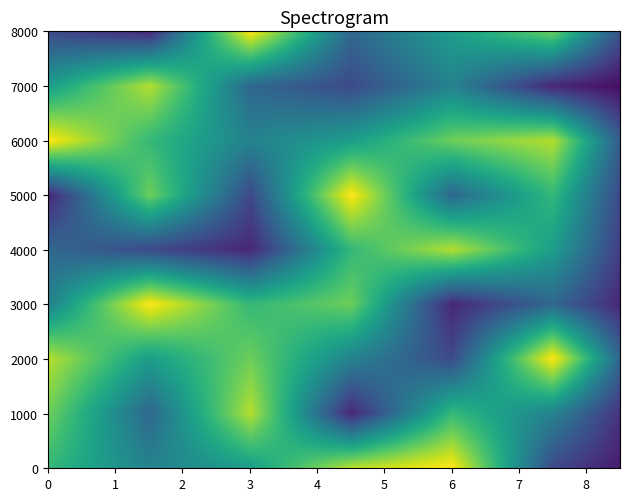

Between 2 and 3, which series saw the biggest shift?

5